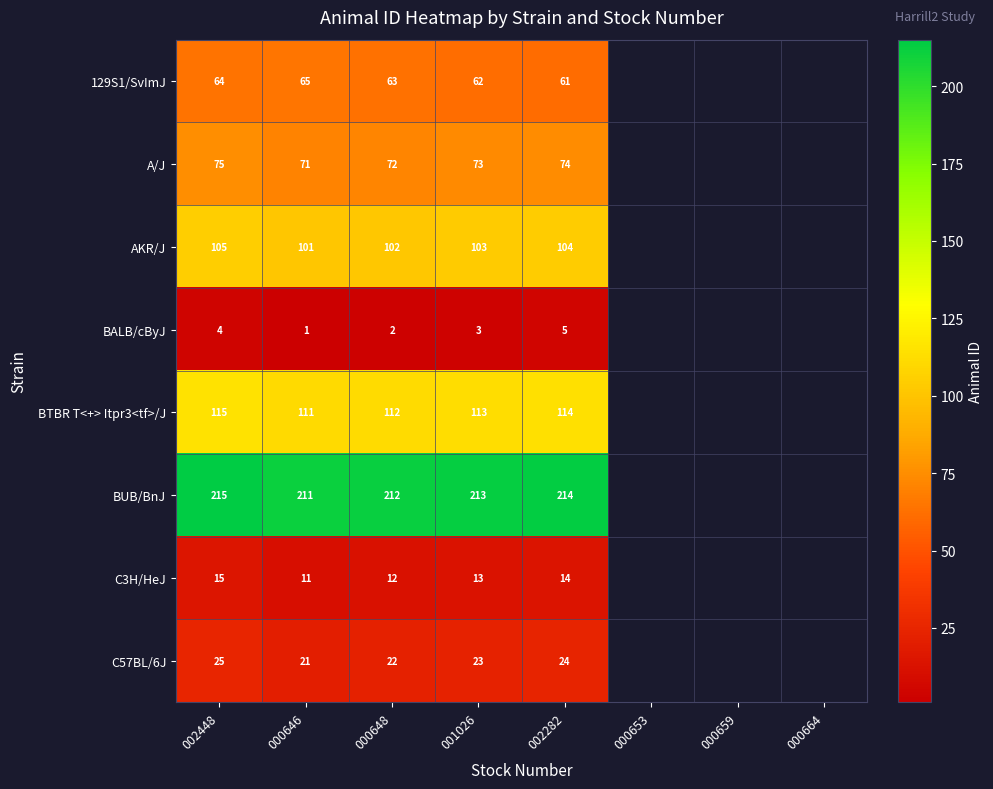

True or false: AKR/J has a value of 69 at 002448.

False